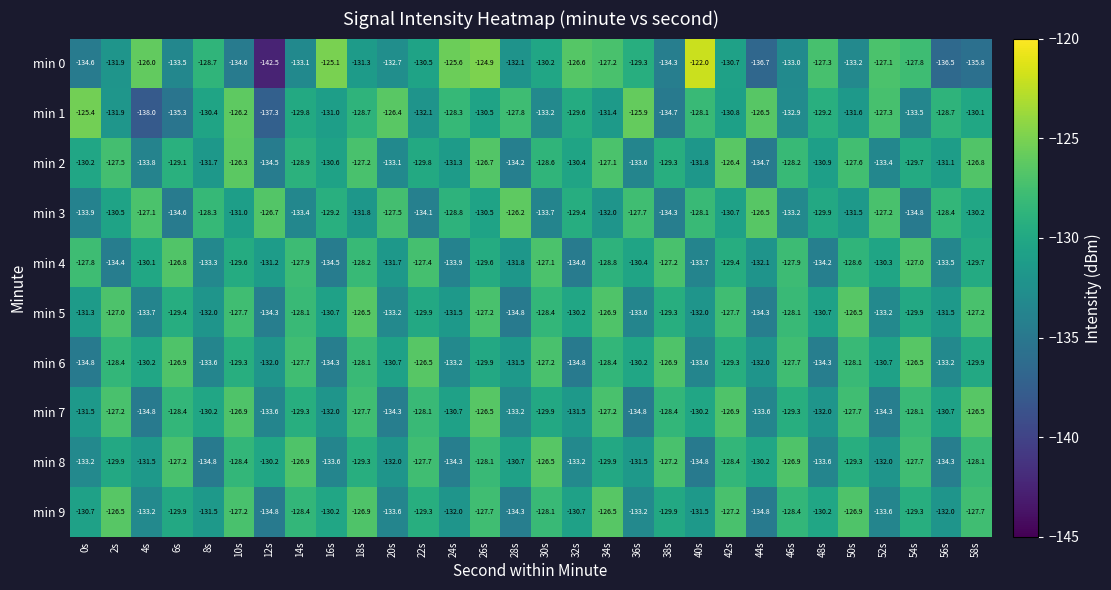

What is the average value of the min 5 series?

-130.2